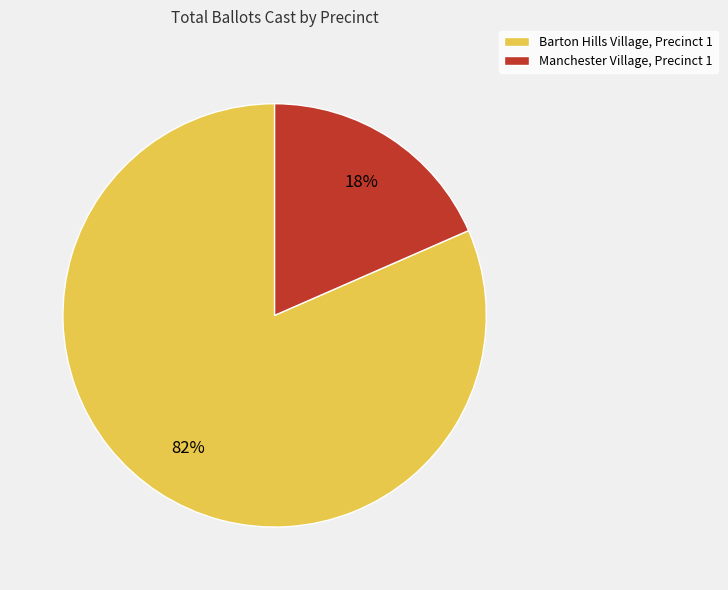

To the nearest percent, what is the combined percentage of Barton Hills Village, Precinct 1 and Manchester Village, Precinct 1?

100%